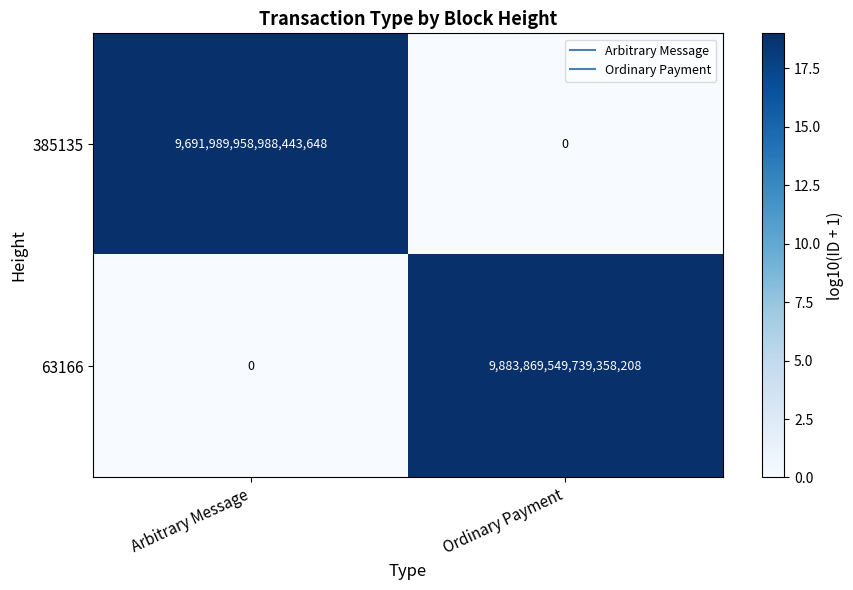

Where is 385135 nearest to the value 4845994979494221824?

Arbitrary Message